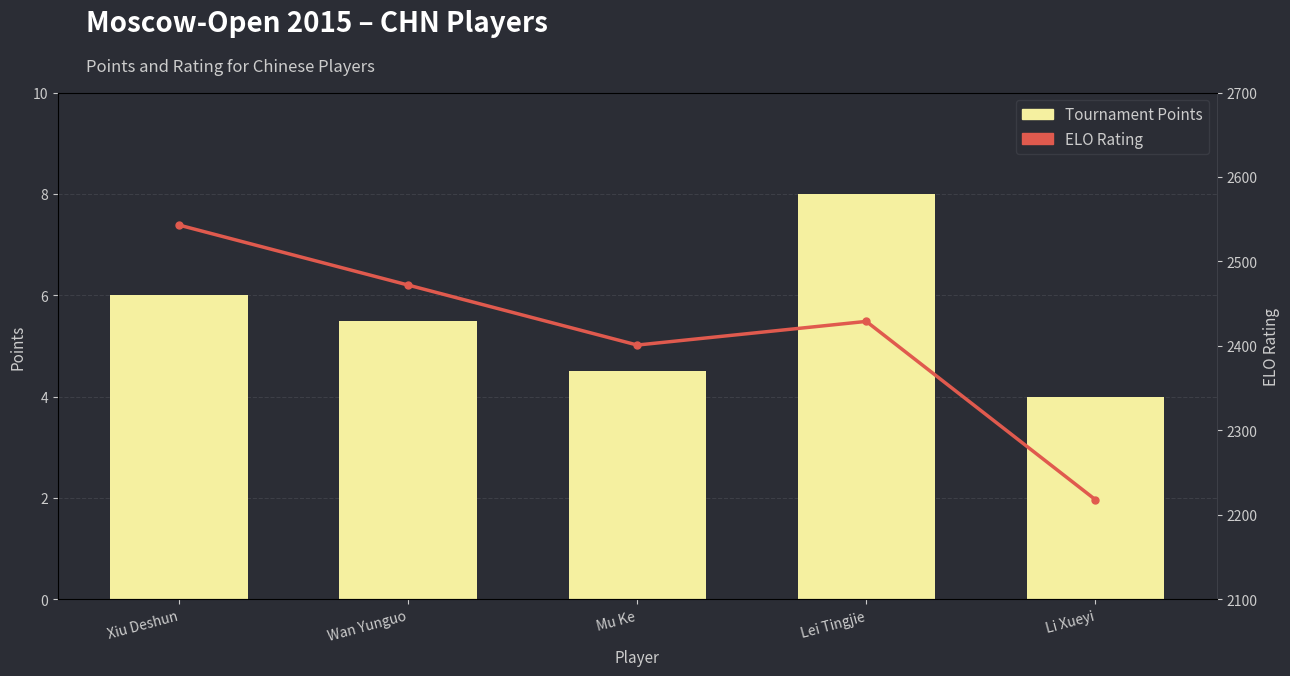

The ELO Rating series shows 4121.6 at Xiu Deshun. True or false?

False